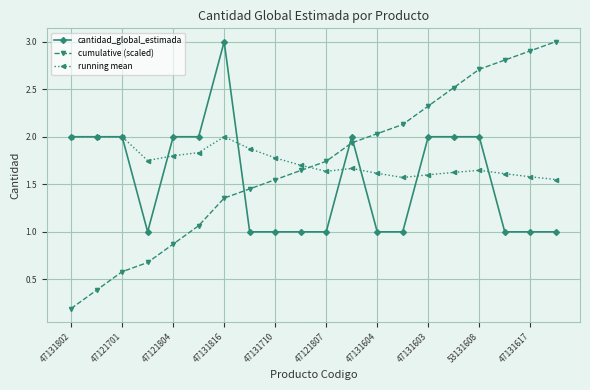

Which series has the widest spread of values?

cumulative (scaled)